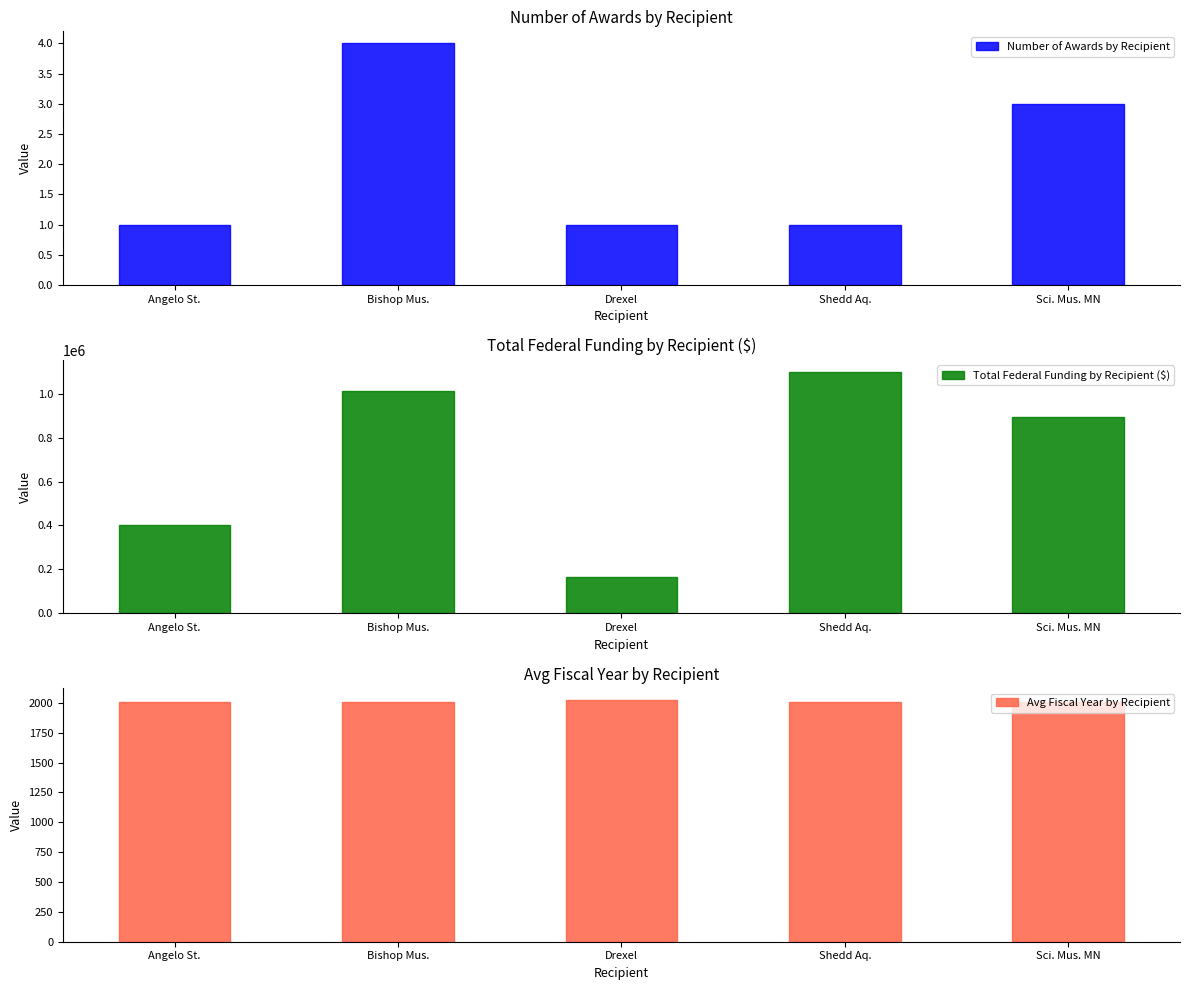

At which category does the chart reach its peak across all series?

Shedd Aq.